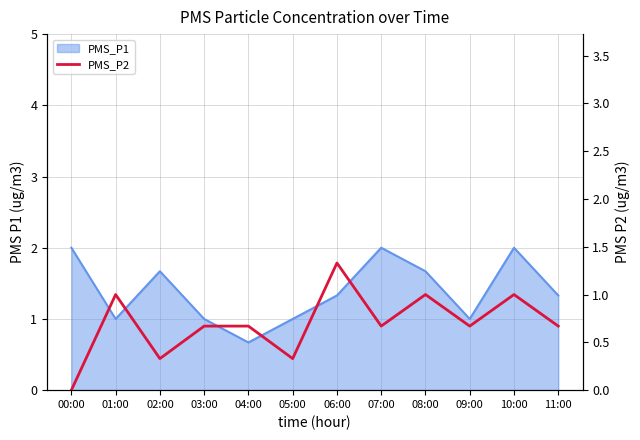

The chart shows a value of 1.0 at 09:00. True or false?

False